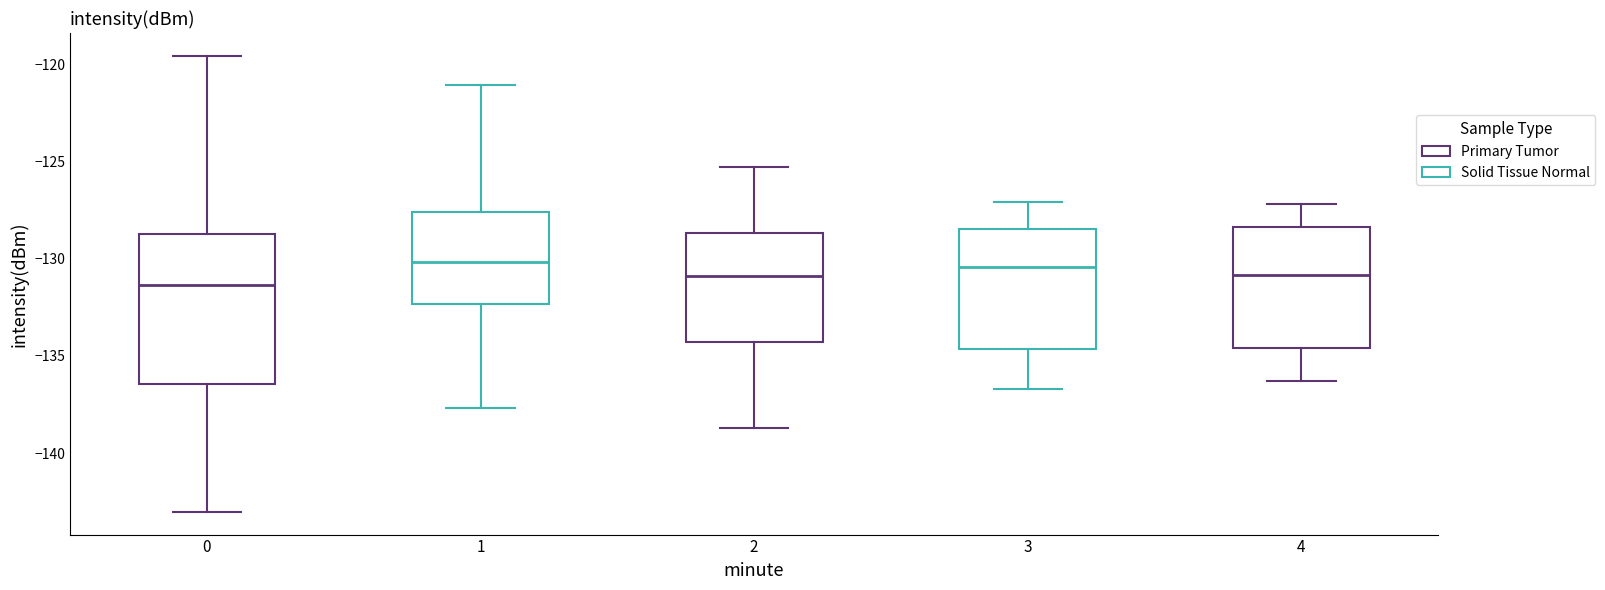

Which box is the tallest, from its lower edge to its upper edge?

0